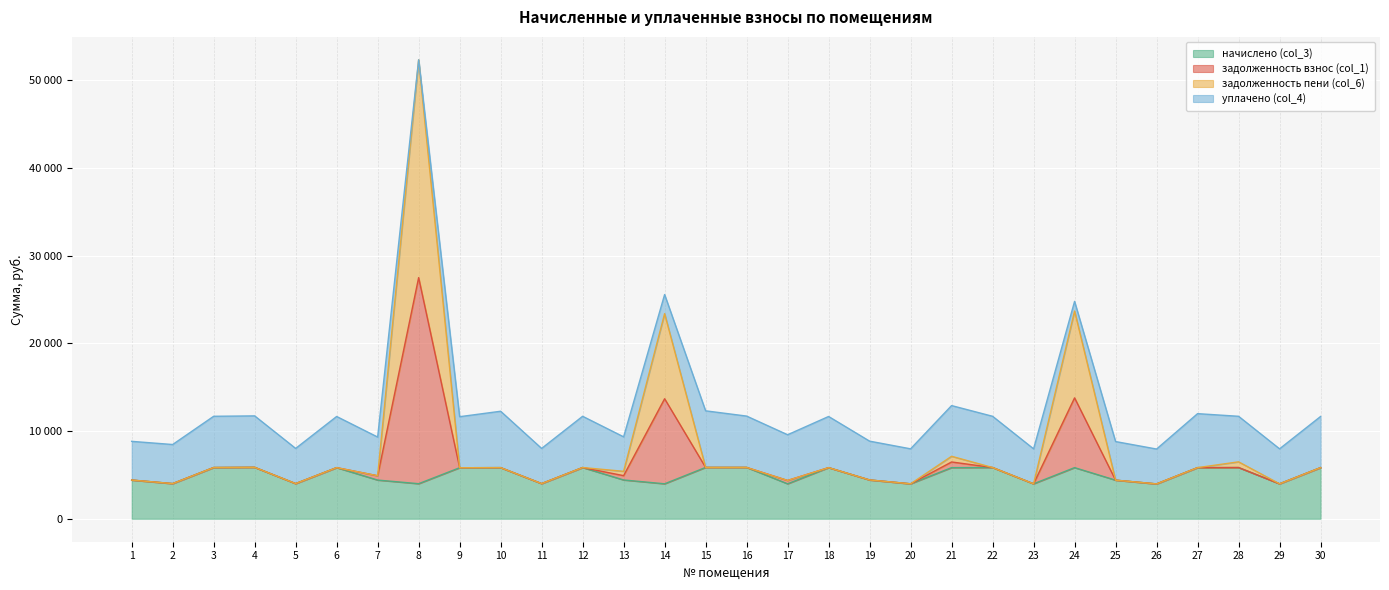

Between 8 and 12, which series saw the biggest shift?

задолженность взнос (col_1)